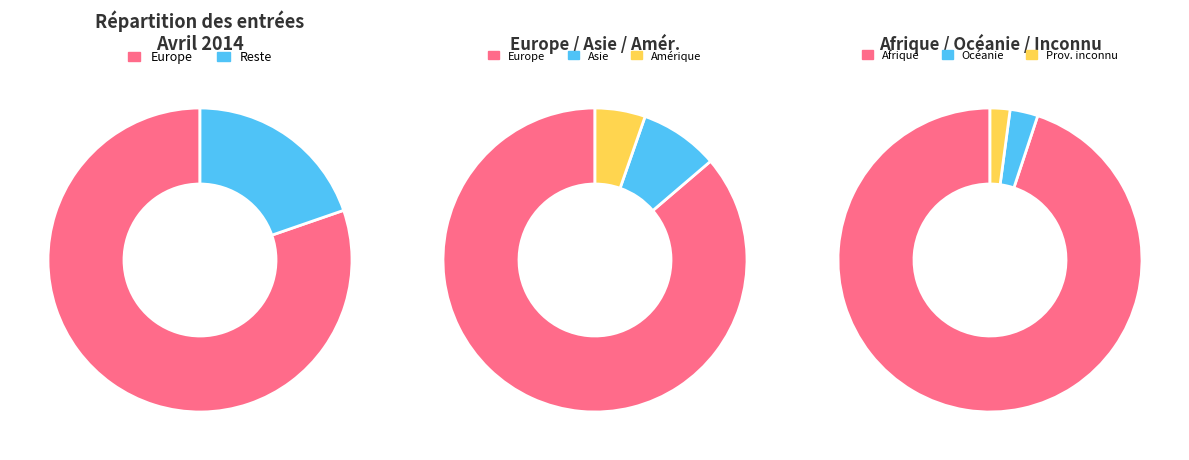

To the nearest percent, what is the difference between the largest and smallest slice percentages?

80%